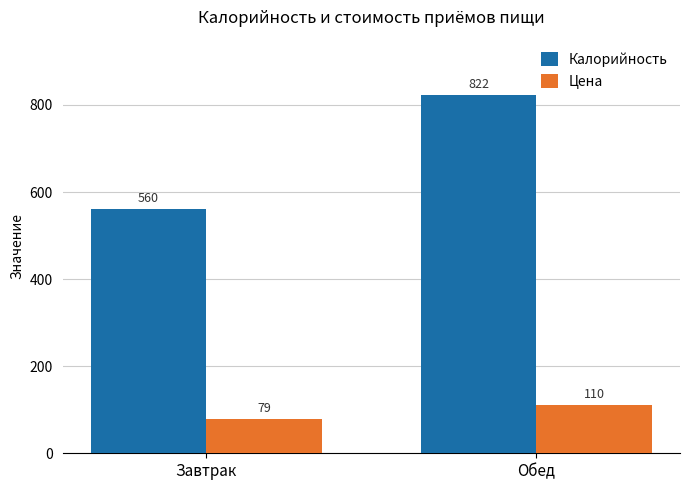

Which series has the largest range (max minus min)?

Калорийность